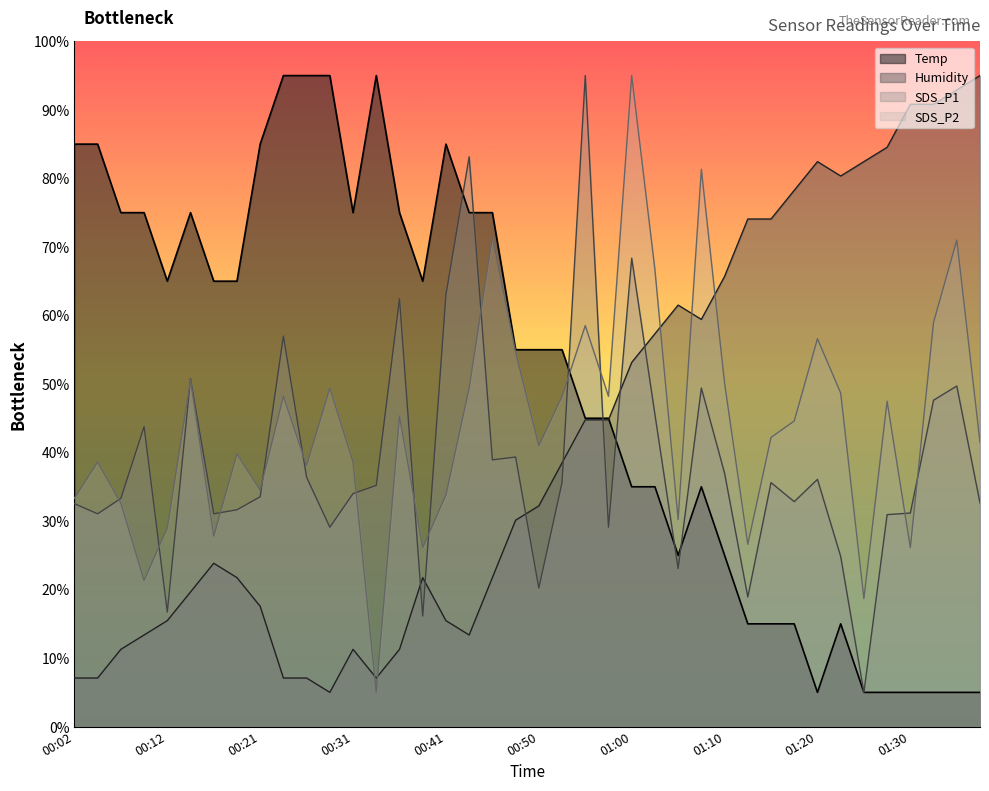

What is the difference between the highest and lowest values at 00:55?

50.2